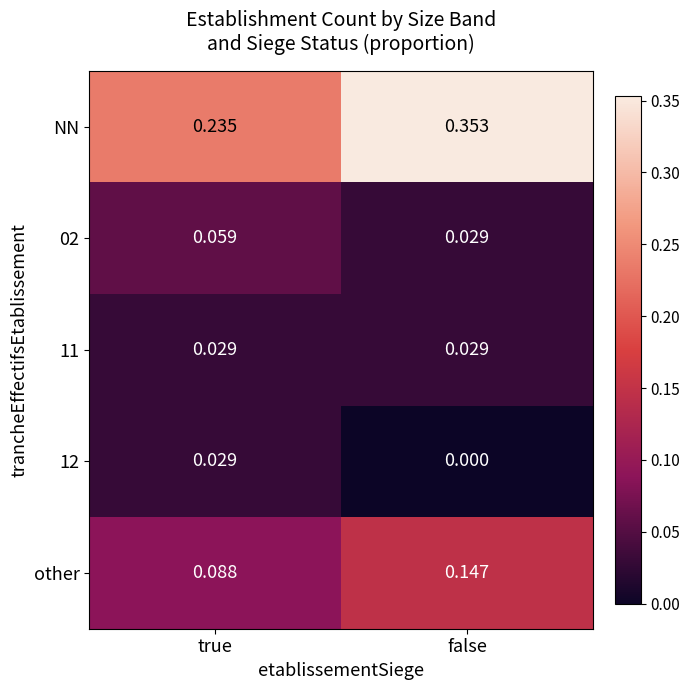

At which category does the chart reach its peak across all series?

false